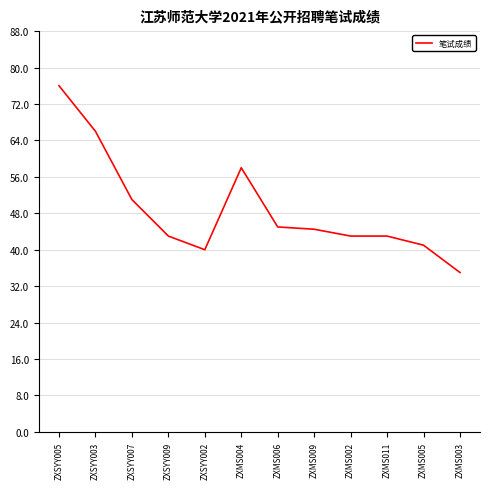

What is the change in value from ZXMS002 to ZXMS005?

-2.0